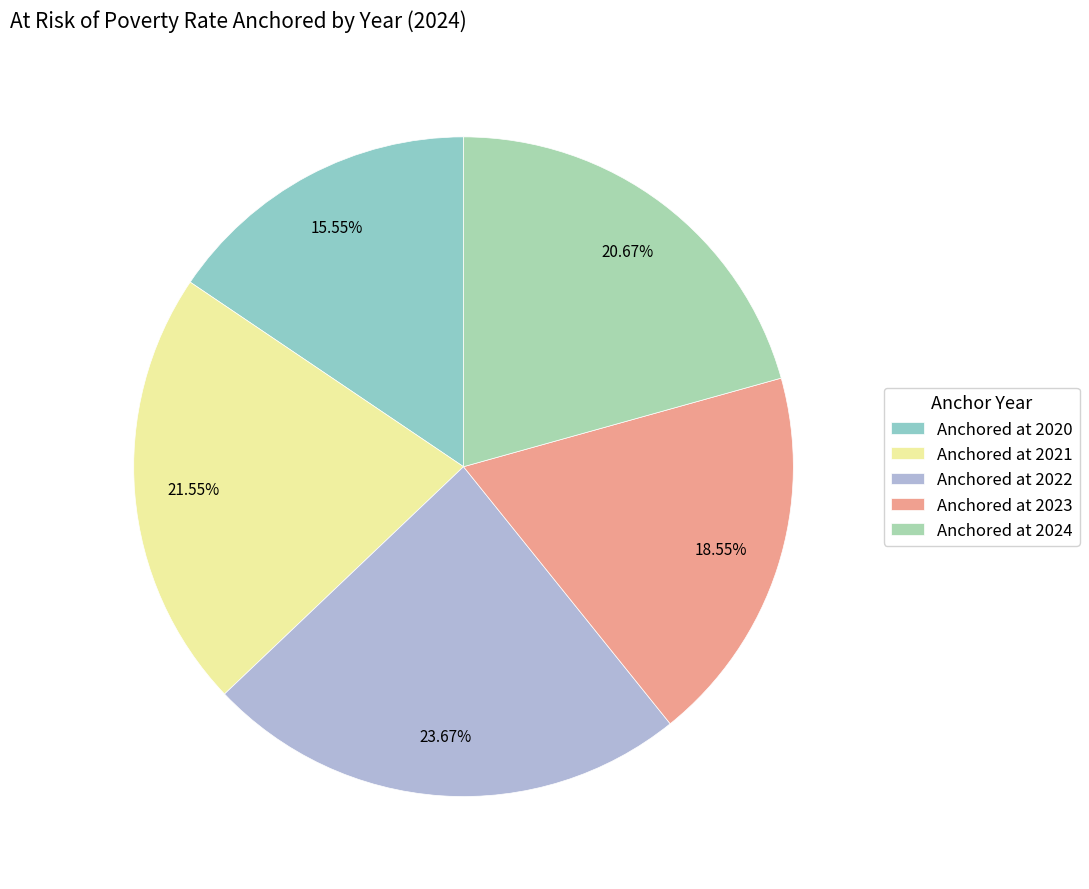

To the nearest percent, what is the combined percentage of Anchored at 2024 and Anchored at 2022?

44%